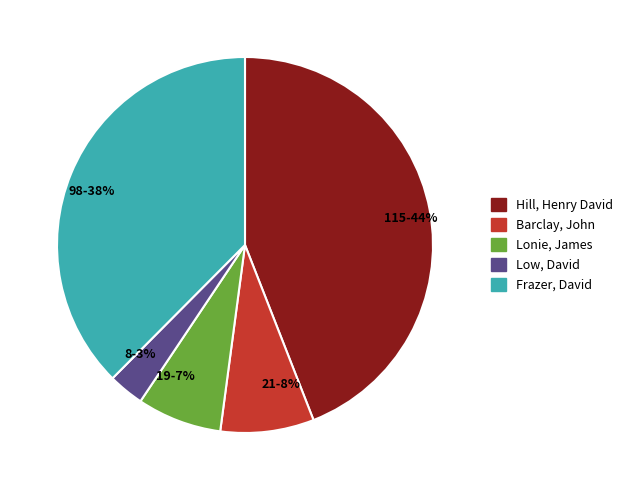

Count the number of slices in the pie.

5